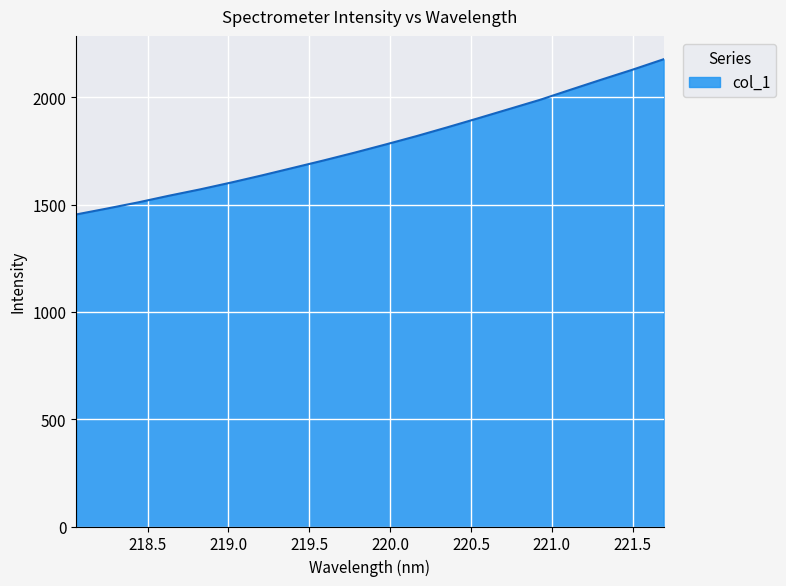

What is the difference between the maximum and minimum values?

723.2